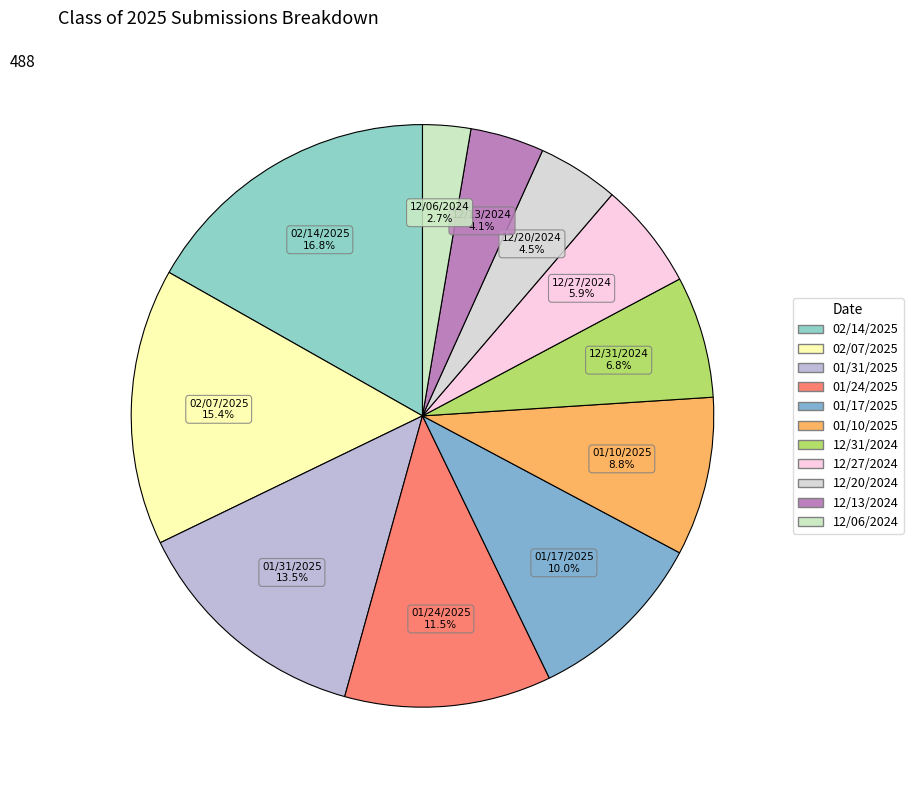

What is the ratio of the value at 12/13/2024 to the value at 12/27/2024?

0.7